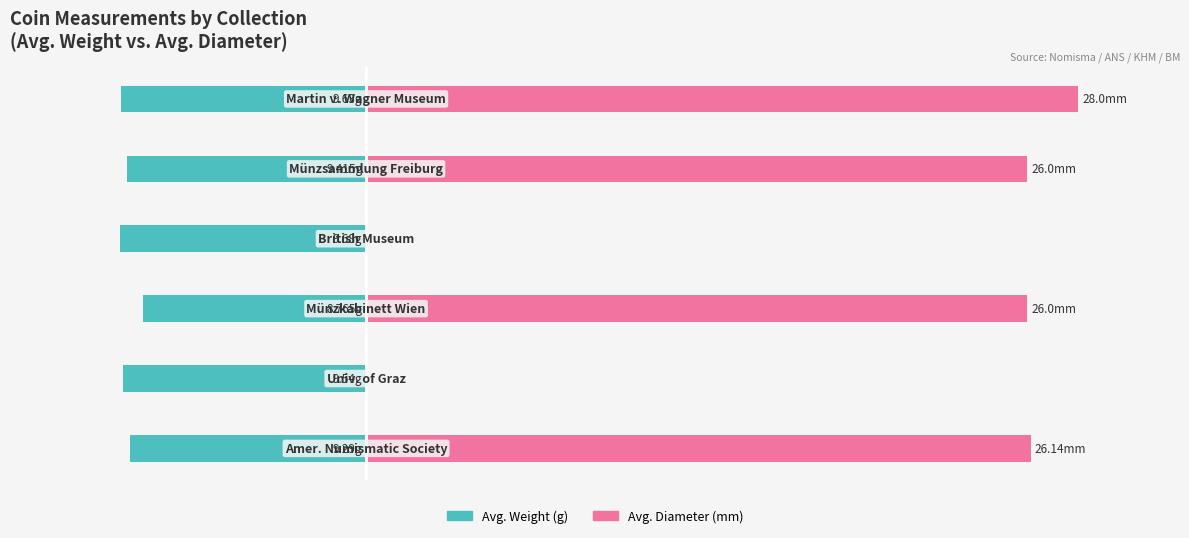

What is the total value across all series at 3?

-9.7